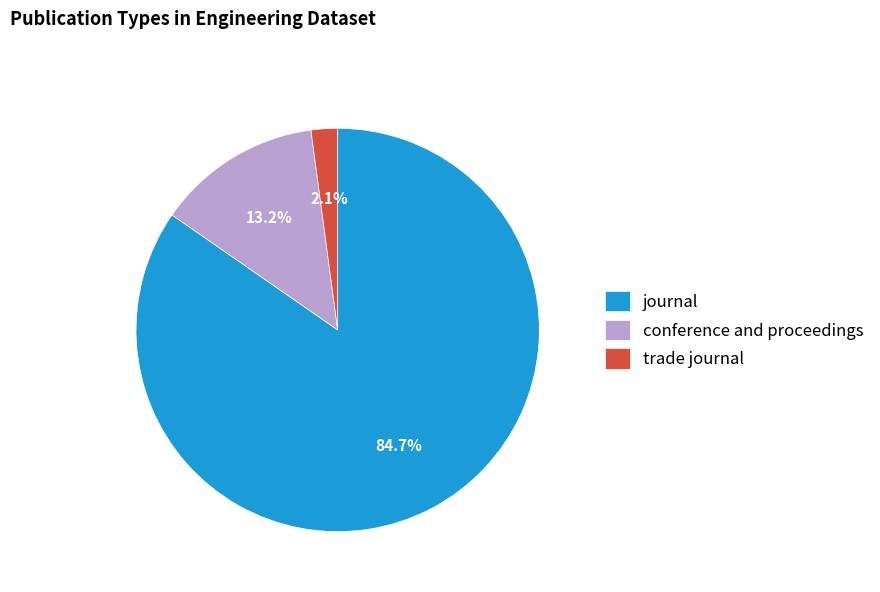

Count the number of slices in the pie.

3